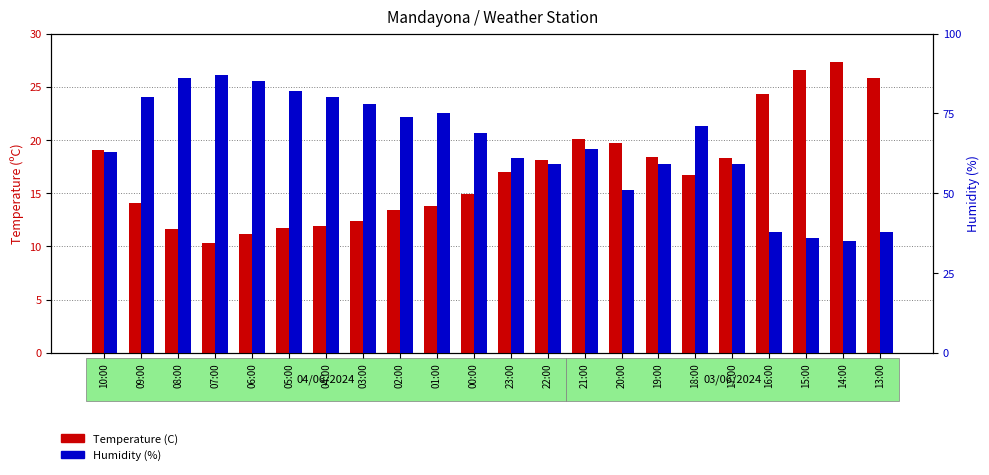

What is the sum of the Temperature (C) values at 02:00 and 09:00?

27.5